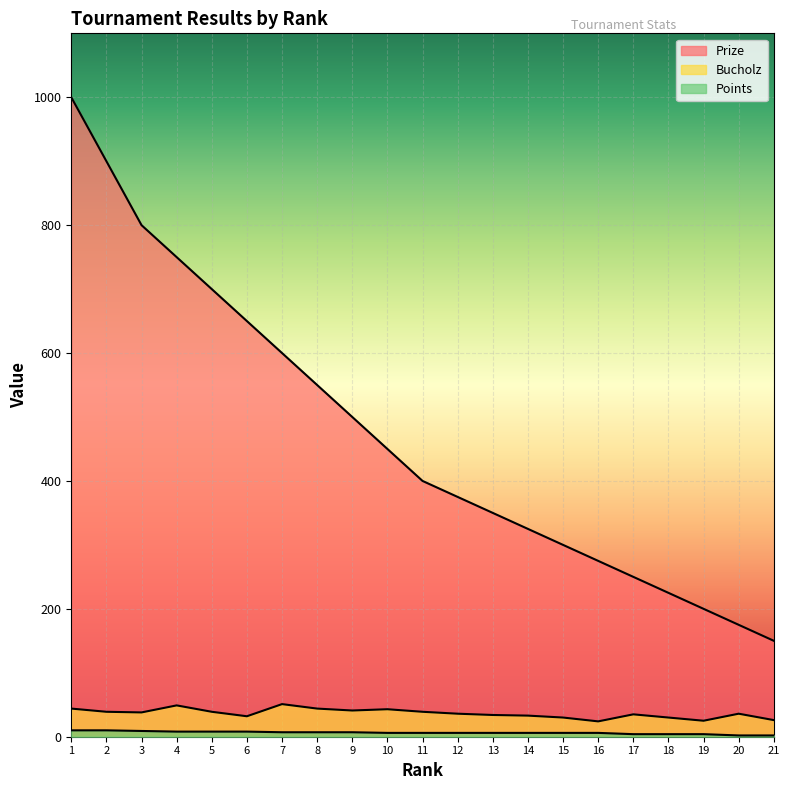

What is the maximum value shown in the chart?

1000